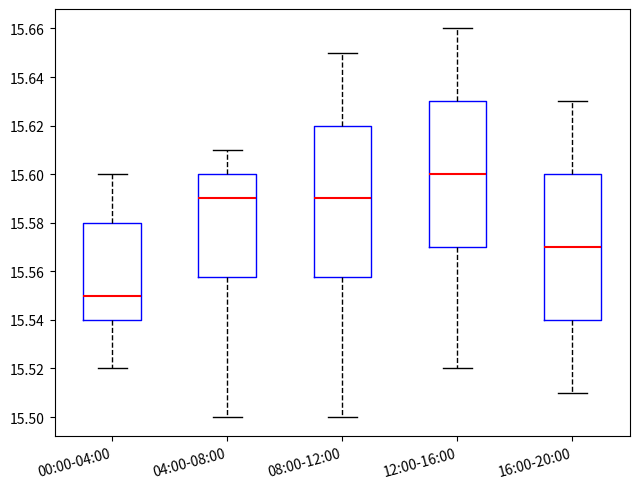

Reading left to right, read every box against the y-axis: the position of its median line, the range the box covers, and the ends of its whiskers. The values are not printed on the chart, so give them approximately, as read against the axis.

00:00-04:00: median 15.550, box 15.540 to 15.580, whiskers 15.520 to 15.600
04:00-08:00: median 15.590, box 15.558 to 15.600, whiskers 15.500 to 15.610
08:00-12:00: median 15.590, box 15.558 to 15.620, whiskers 15.500 to 15.650
12:00-16:00: median 15.600, box 15.570 to 15.630, whiskers 15.520 to 15.660
16:00-20:00: median 15.570, box 15.540 to 15.600, whiskers 15.510 to 15.630